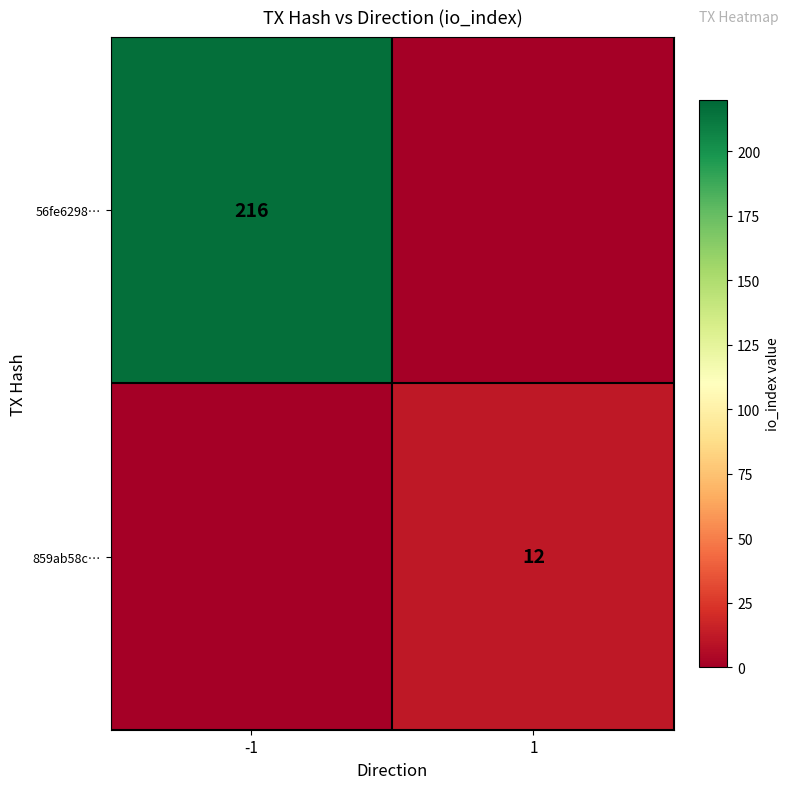

The value of 859ab58c… at 1 is 6. True or false?

False